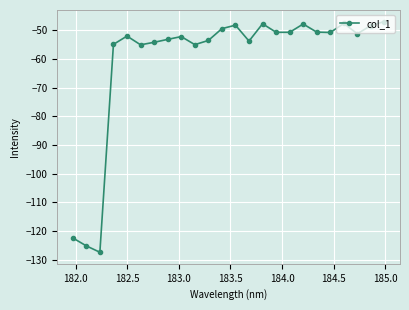

What is the value of the 16th point from the left?

-50.6